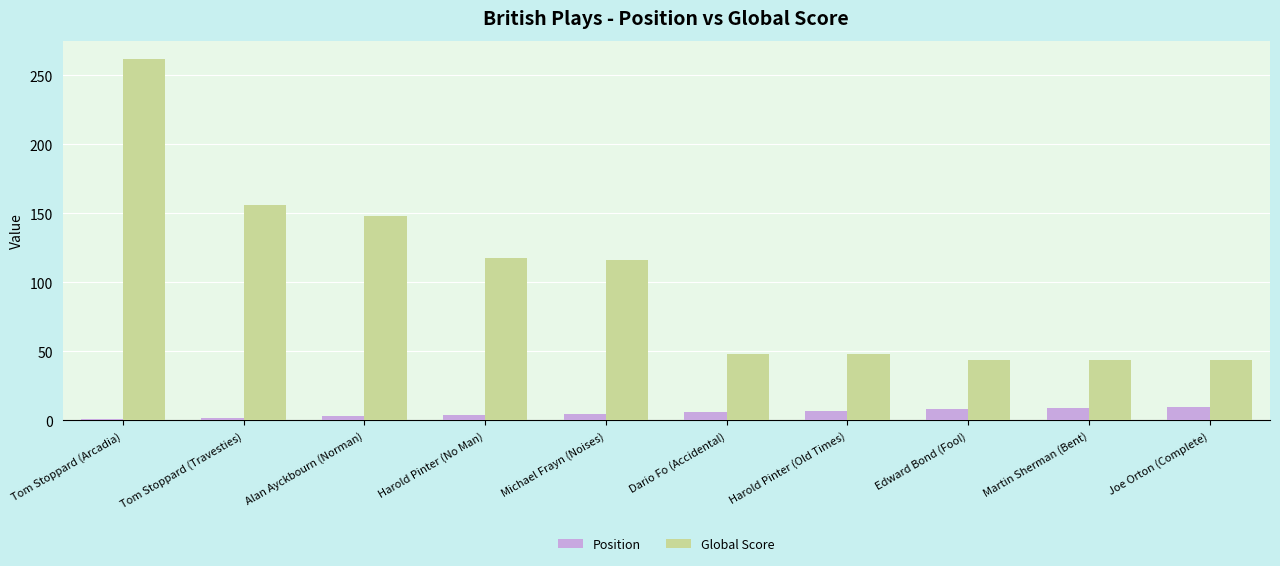

What is the sum of the Position values at Dario Fo (Accidental) and Martin Sherman (Bent)?

15